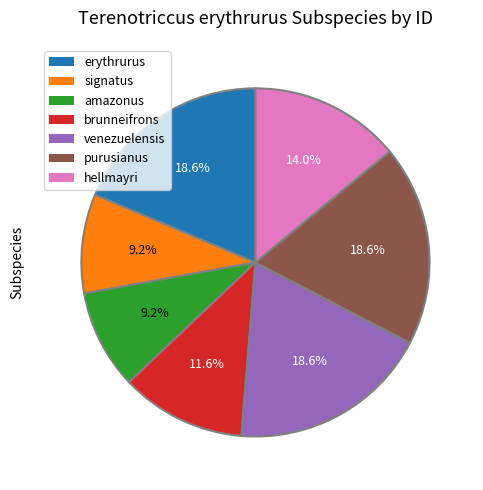

Combined, do amazonus and brunneifrons account for over 50%?

No